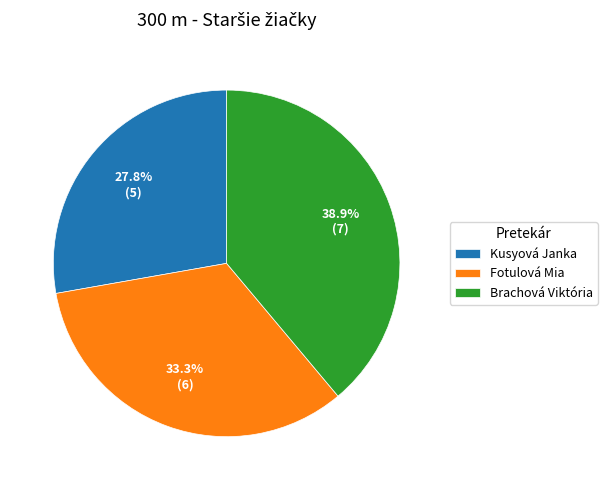

Do Fotulová Mia and Brachová Viktória together represent more than half of the pie?

Yes